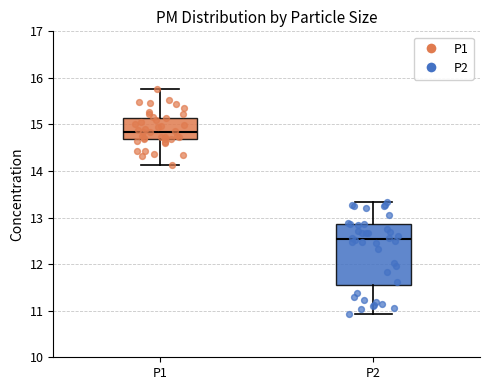

Reading left to right, transcribe this box plot: for each box, give where its median line is, the range the box spans, and where its two whiskers end, as read against the y-axis. The values are not printed on the chart, so give them approximately, as read against the axis.

P1: median 14.8, box 14.7 to 15.1, whiskers 14.1 to 15.8
P2: median 12.5, box 11.6 to 12.9, whiskers 10.9 to 13.3